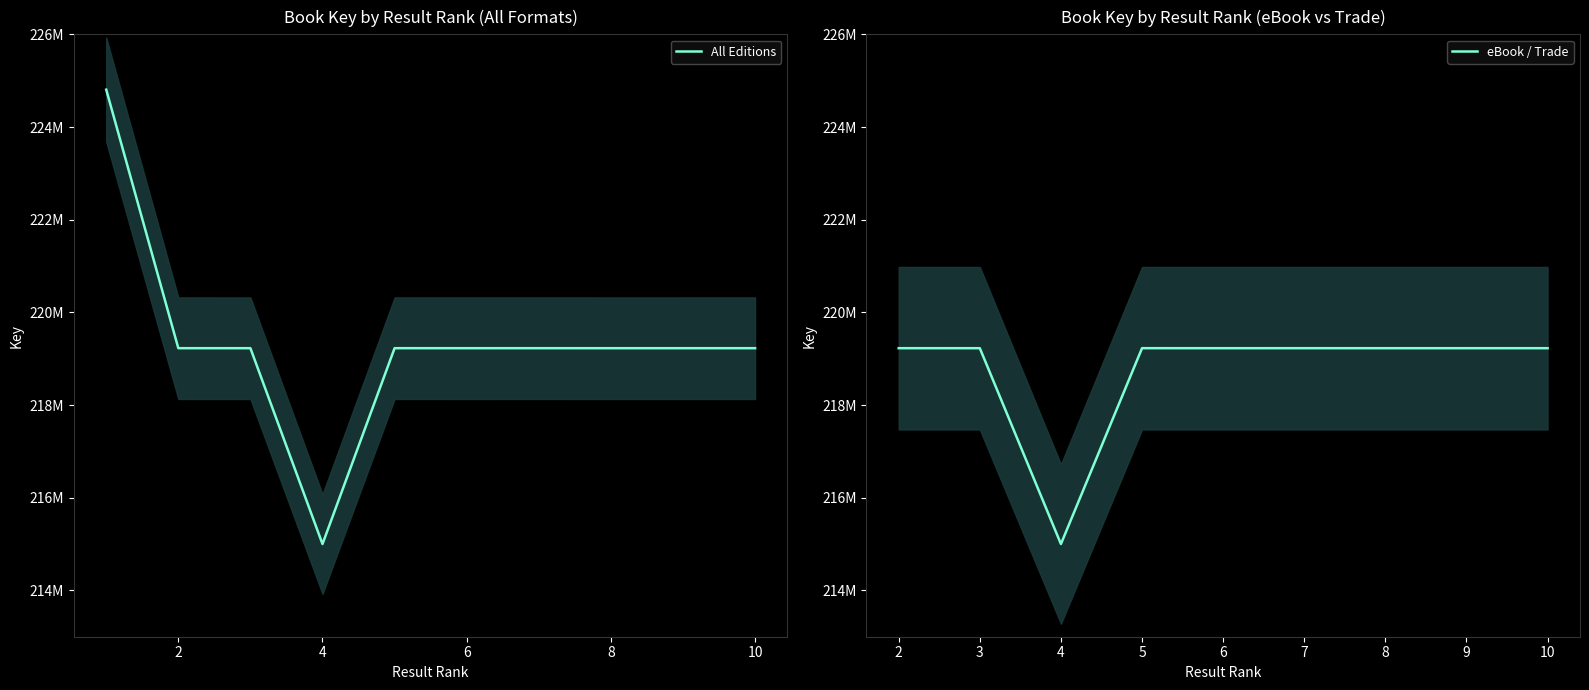

Reading left to right, what are all the values shown in this chart?

224806346	219226657	219226297	215000420	219226897	219226497	219226697	219226337	219226457	219226577